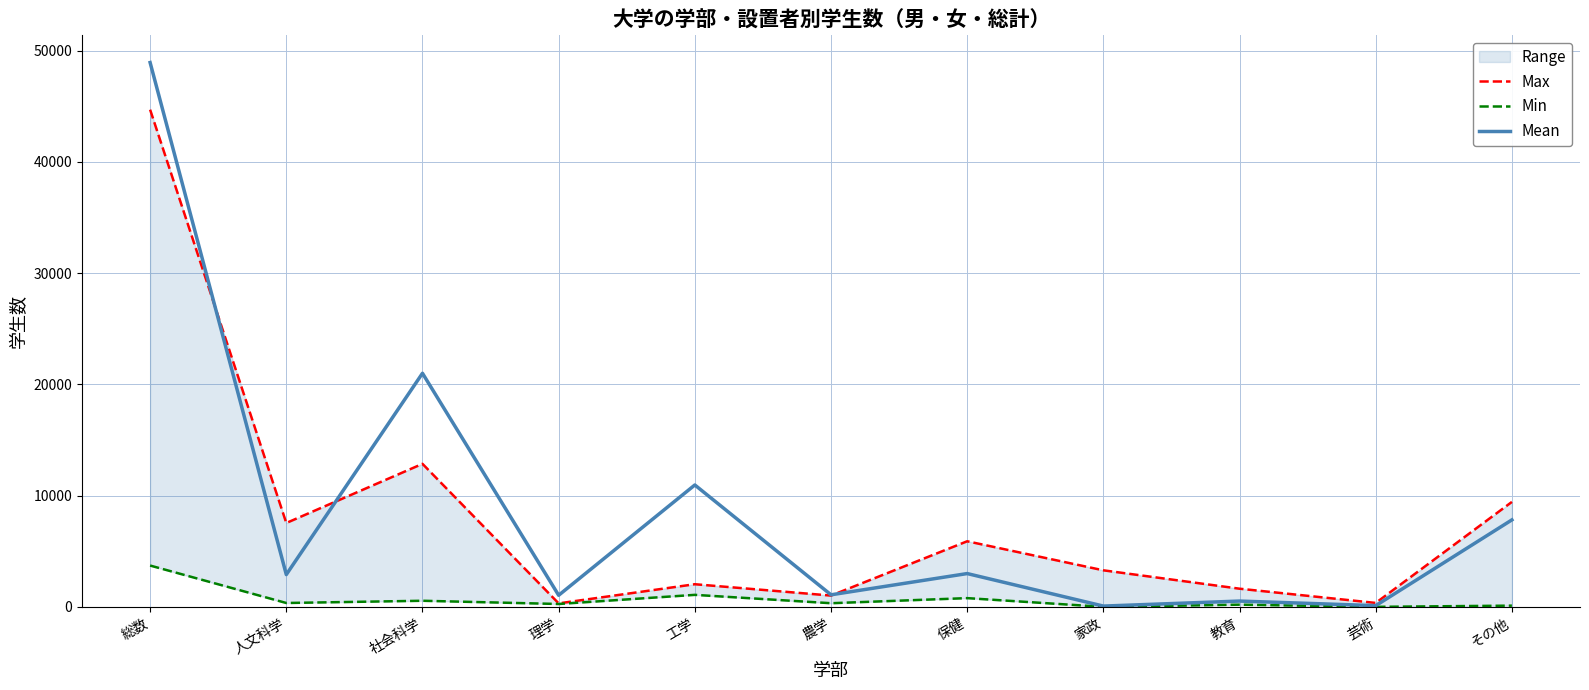

At which label does Mean first exceed 2900?

総数